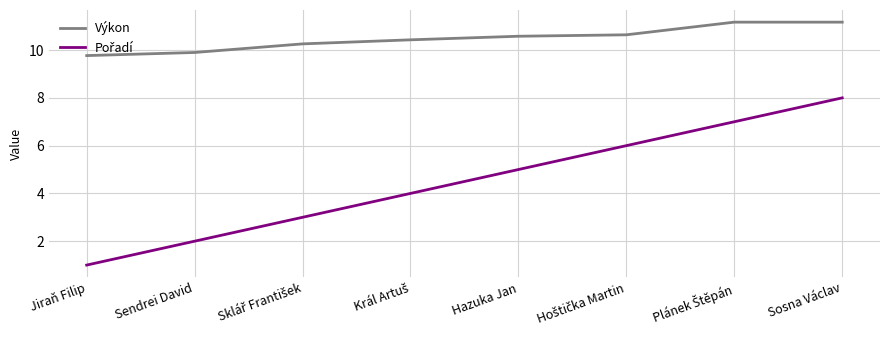

What position from the right is Jiraň Filip?

8